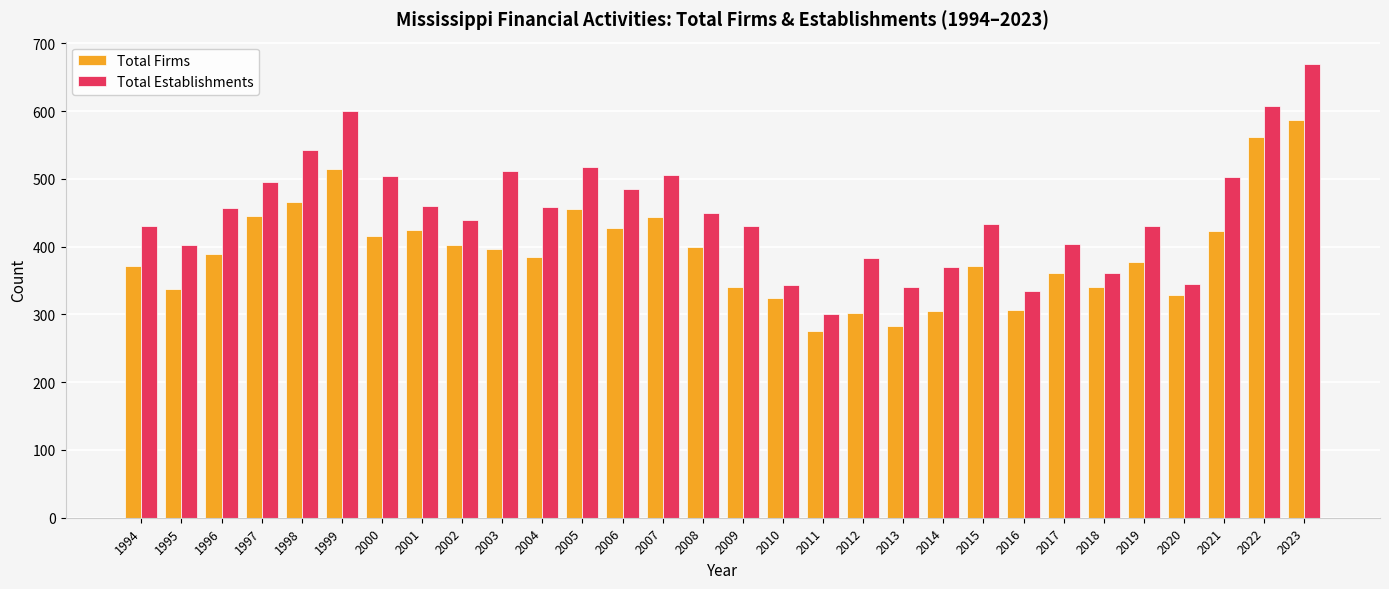

At which category does the chart reach its peak across all series?

2023